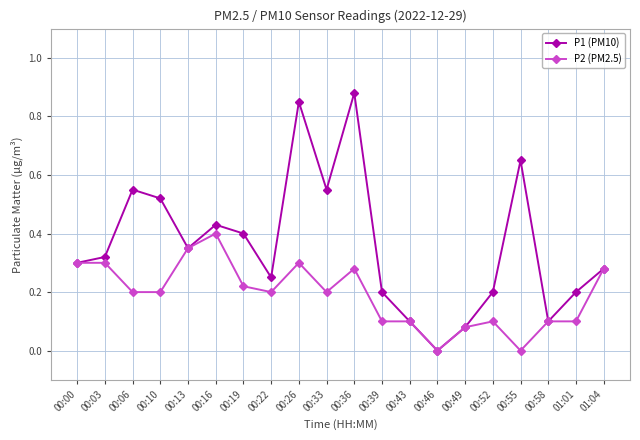

Which series has the widest spread of values?

P1 (PM10)